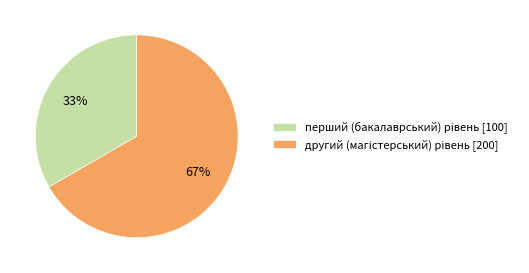

Count the number of slices in the pie.

2